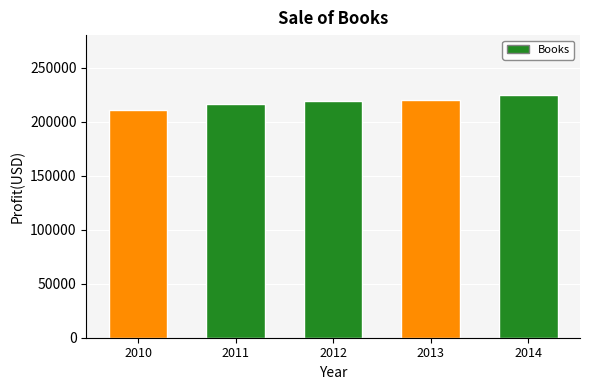

Reading right to left, list all the values displayed in this chart.

224457	220278	218880	215862	210670